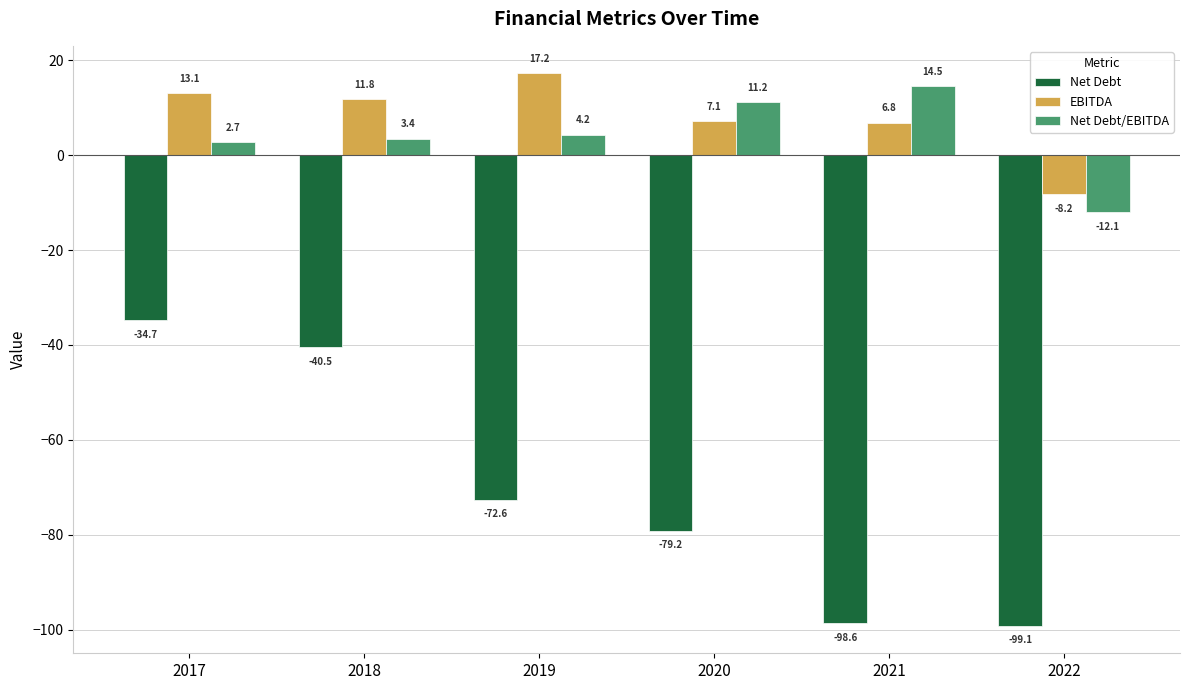

What is the lowest value of the Net Debt series?

-99.1